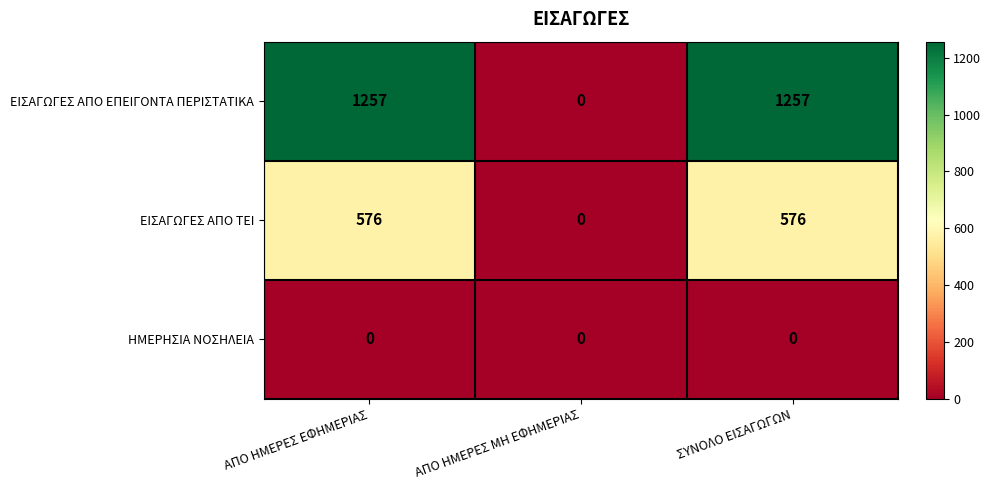

At how many categories does at least one series exceed 316?

2